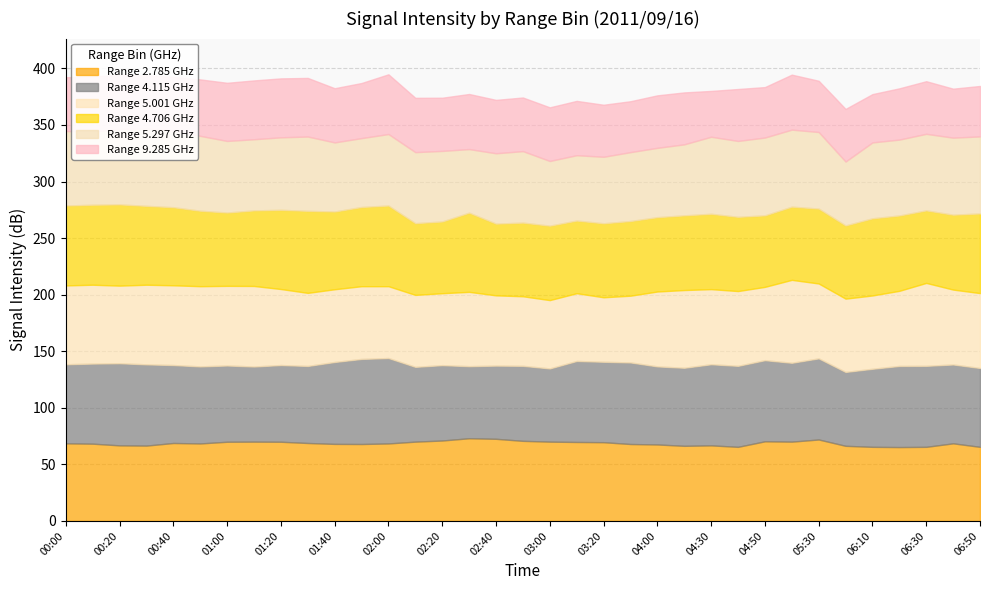

Which series has the largest total across all categories?

4.115